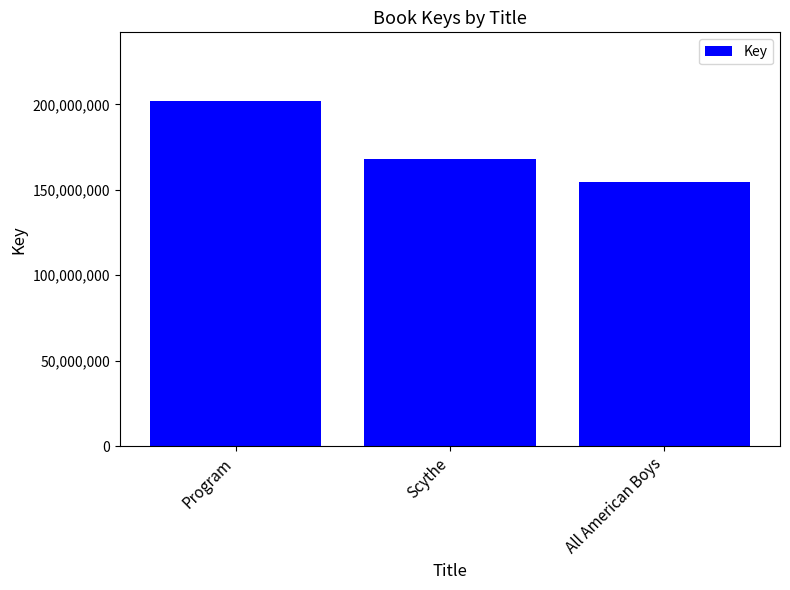

Is it true that the value at Program is 201808405?

True